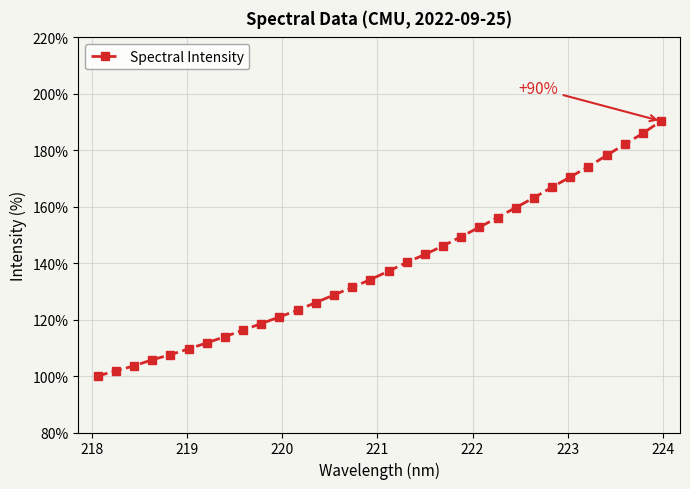

What is the value of the 15th point from the left?

131.4